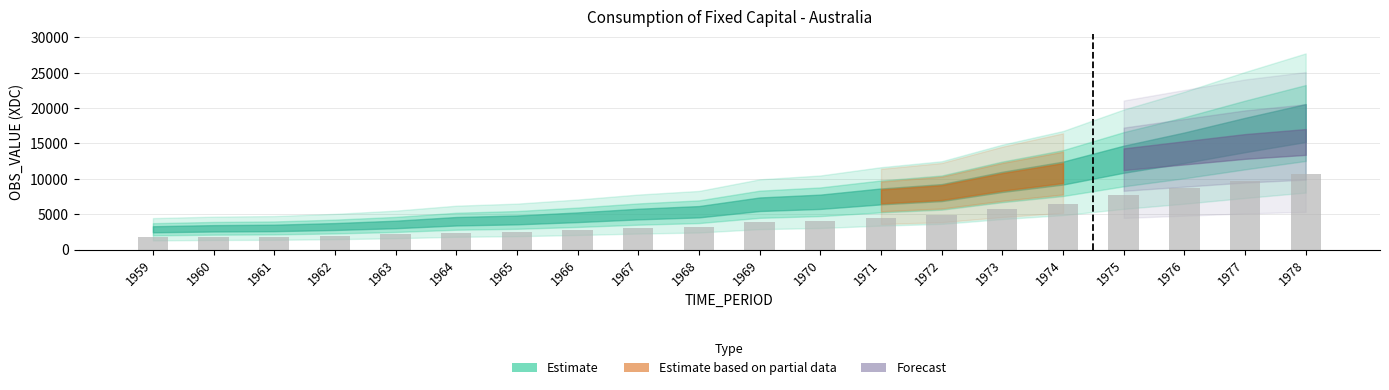

At which category does the chart reach its peak across all series?

1978